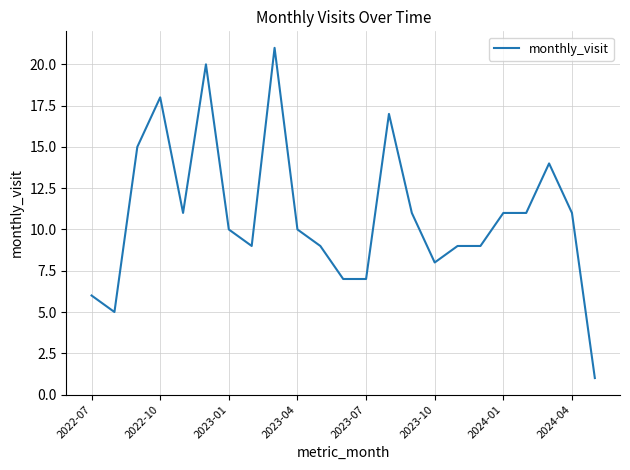

Reading left to right, extract all data points from this chart.

6	5	15	18	11	20	10	9	21	10	9	7	7	17	11	8	9	9	11	11	14	11	1